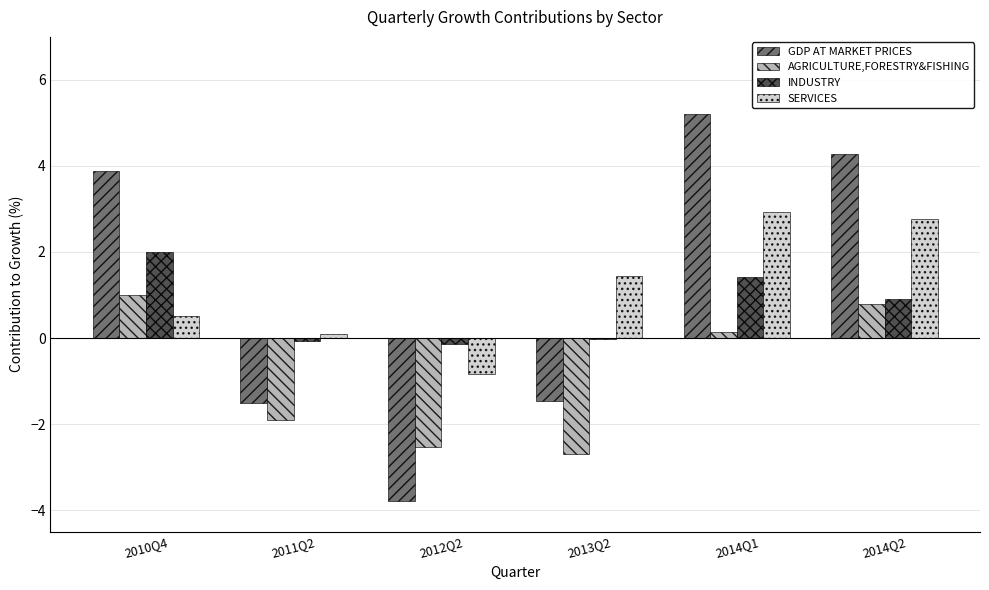

What is the highest value of the AGRICULTURE,FORESTRY&FISHING series?

1.0